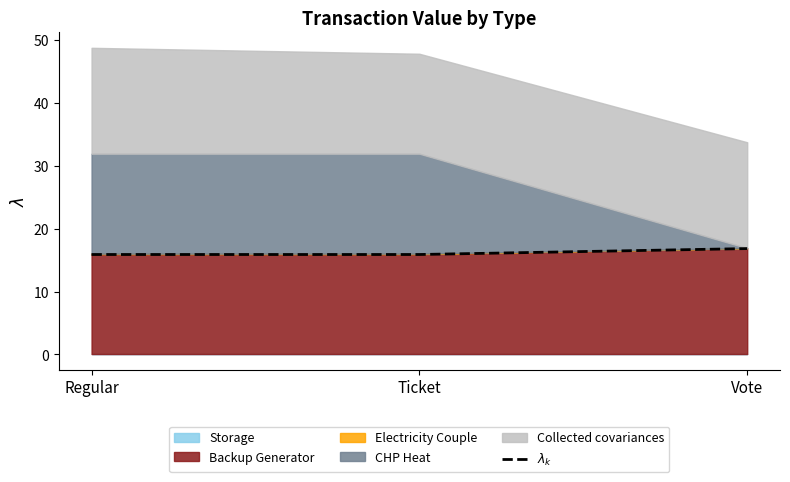

True or false: the data shows 5.5 at Regular.

False